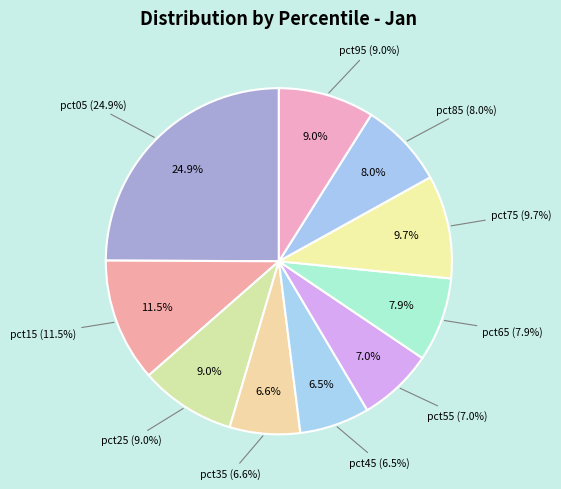

Is there a majority slice in this chart?

No